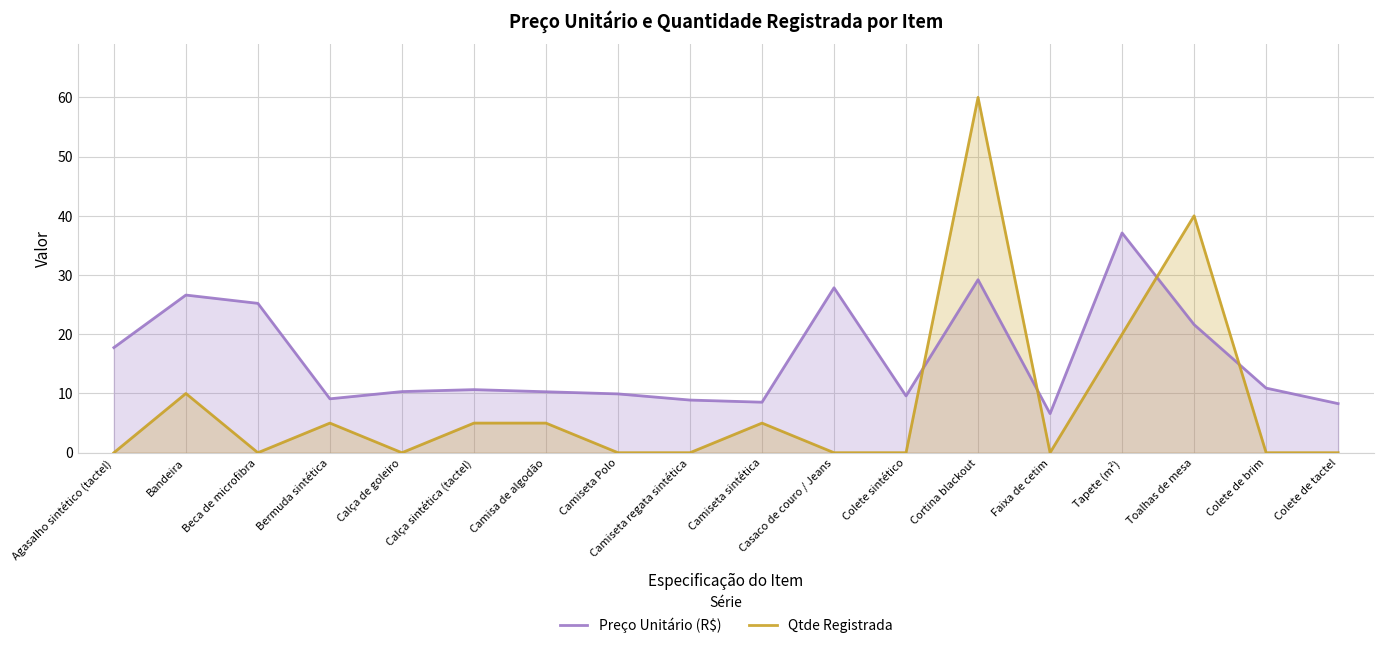

Reading left to right, list all the values displayed in this chart.

Preço Unitário (R$): 17.8	26.6	25.2	9.1	10.3	10.7	10.3	9.9	8.9	8.5	27.9	9.6	29.2	6.6	37.1	21.6	10.9	8.3
Qtde Registrada: 0.0	10.0	0.0	5.0	0.0	5.0	5.0	0.0	0.0	5.0	0.0	0.0	60.0	0.0	20.0	40.0	0.0	0.0